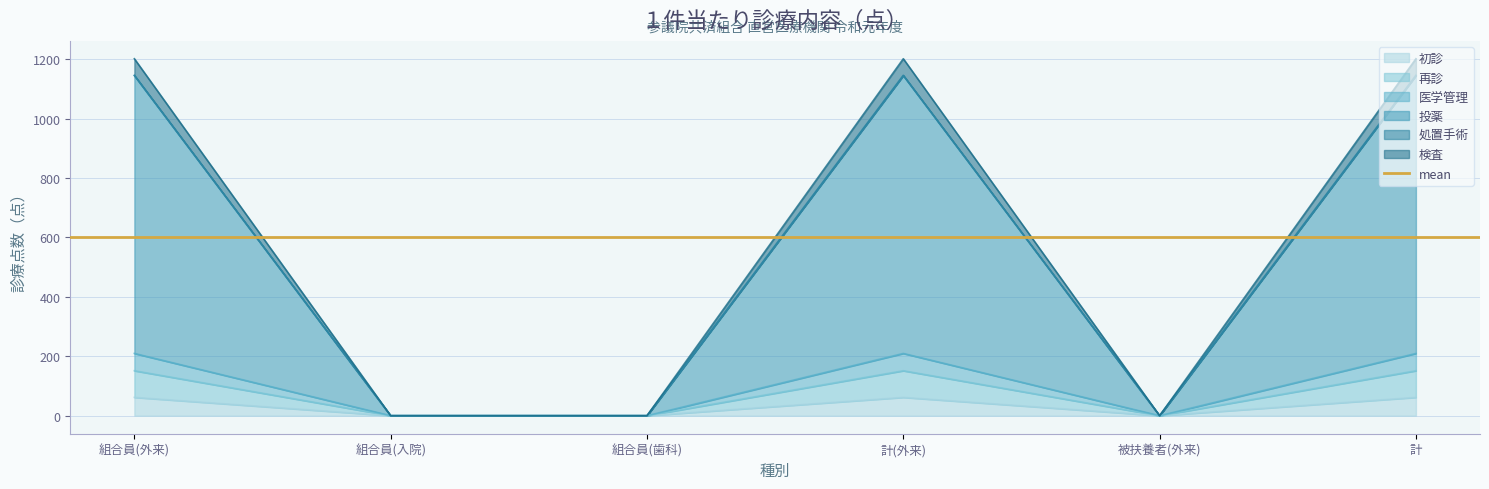

What position from the left is 計?

6